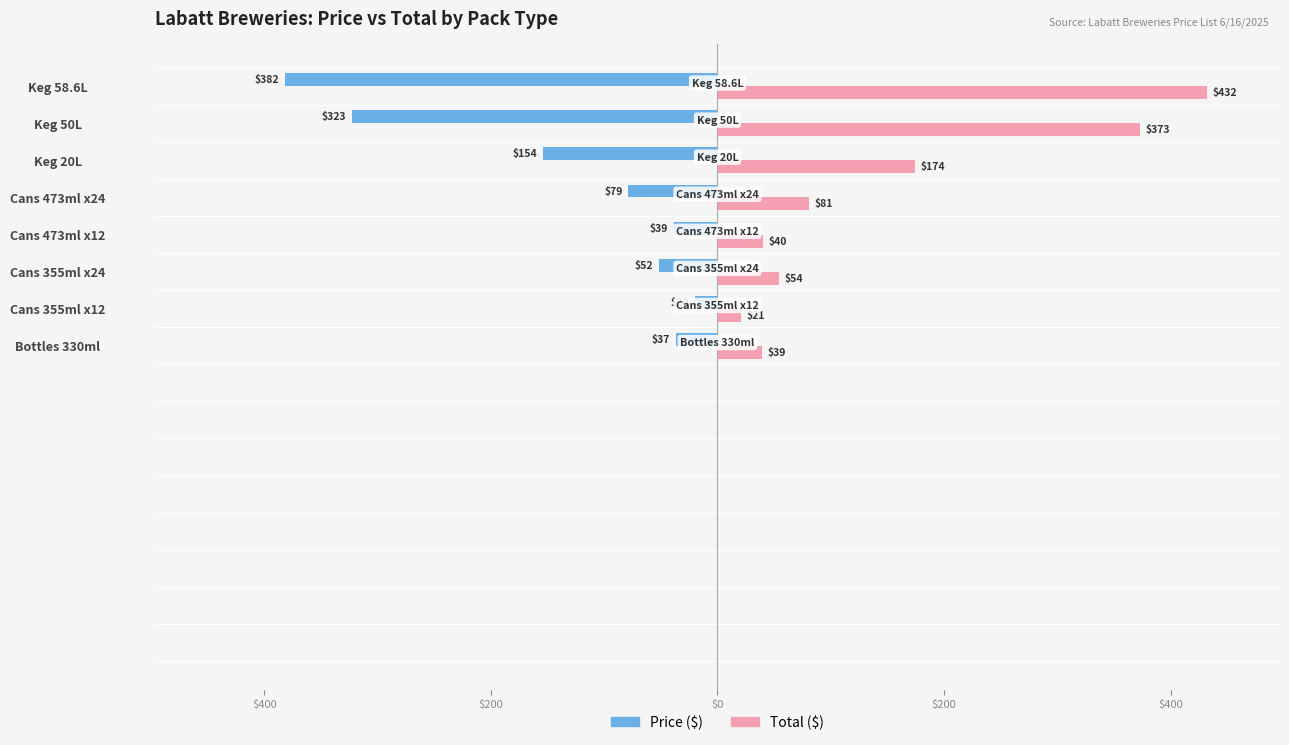

What is the minimum value for Price ($)?

-381.8